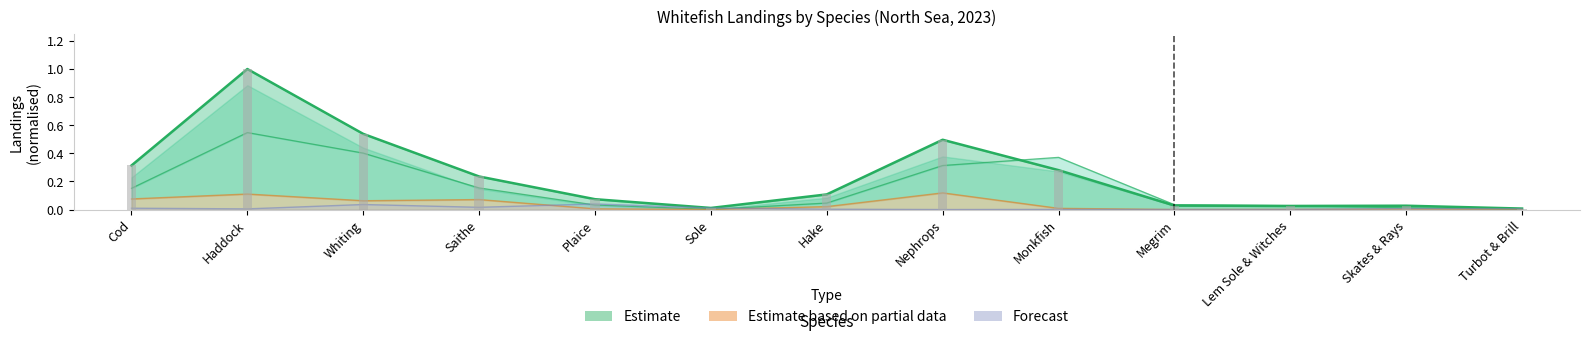

What is the label of the 12th bar from the right?

Haddock